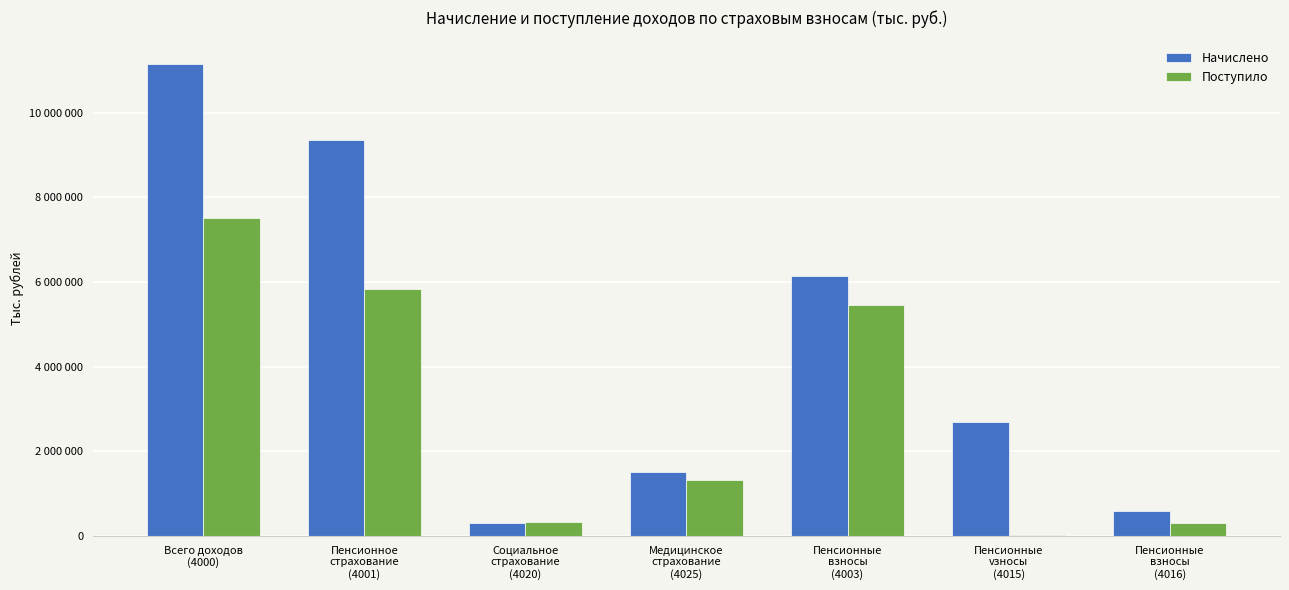

Does the chart contain stacked bars?

No